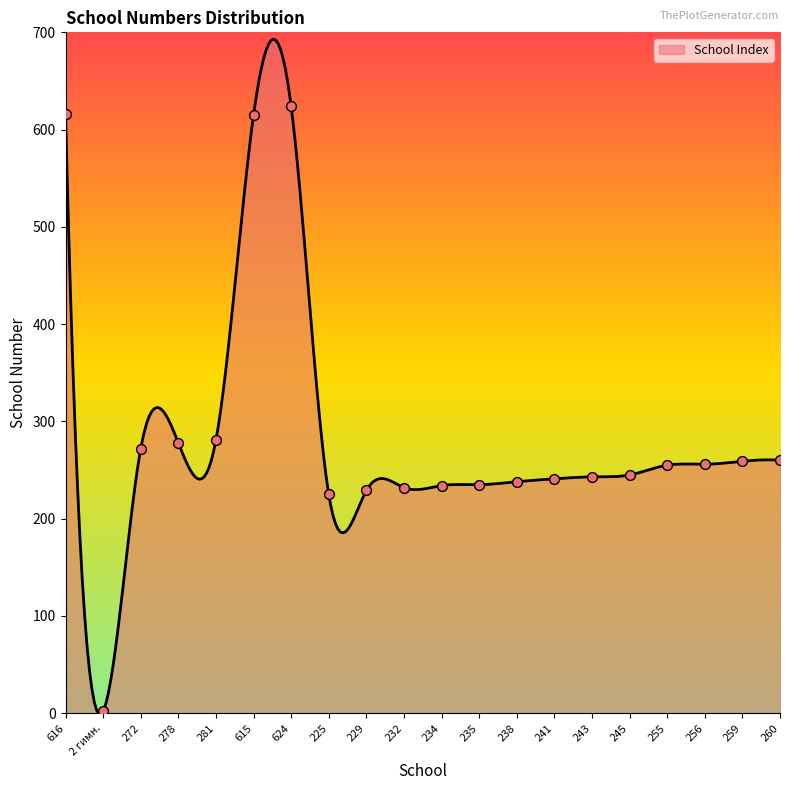

What is the change in value from 272 to 260?

-12